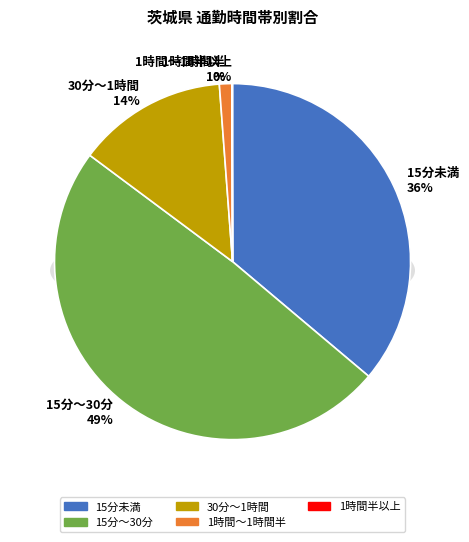

Which category has the smallest portion of the pie?

1時間半以上